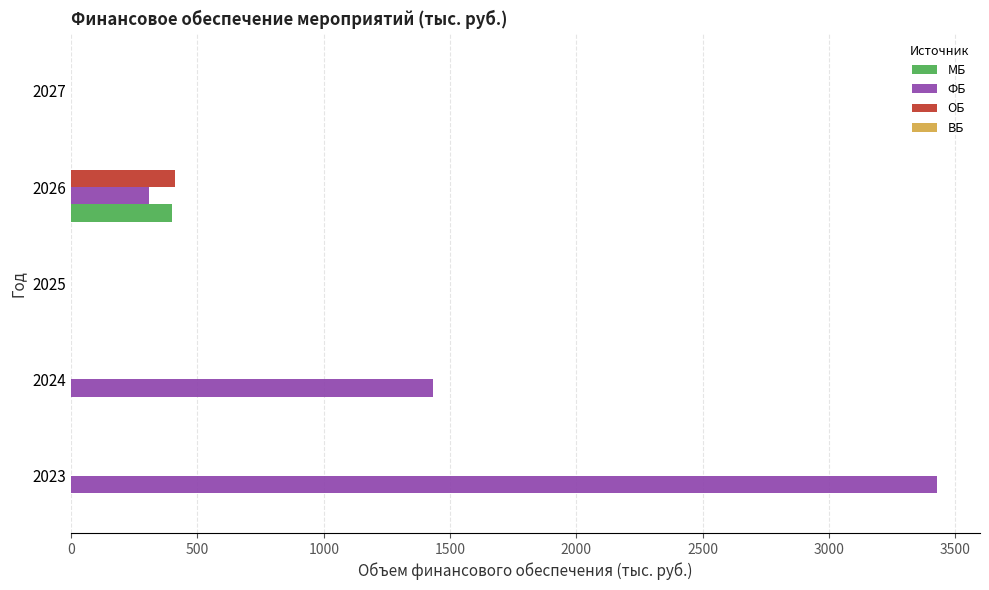

What is the average value of the ФБ series?

1033.7